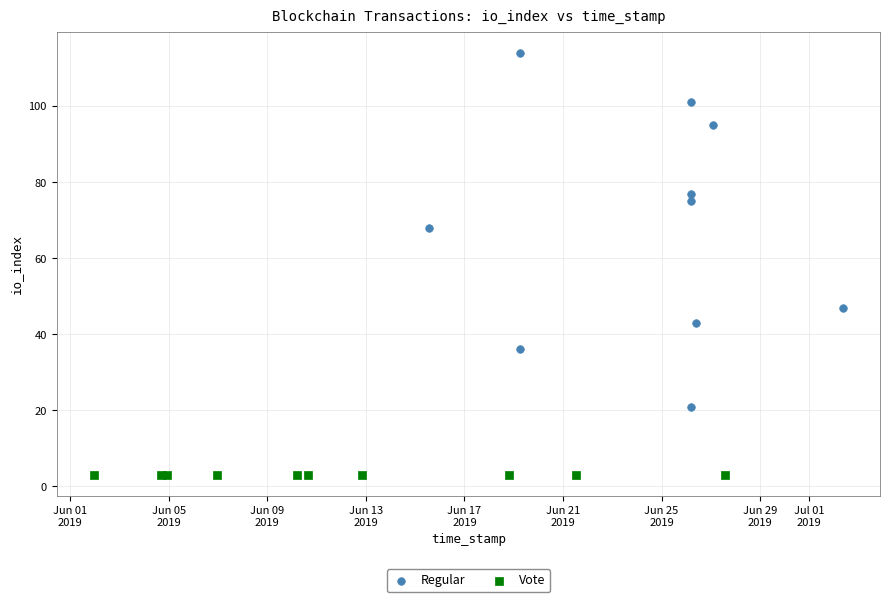

What are all the series names shown in the legend?

Regular, Vote